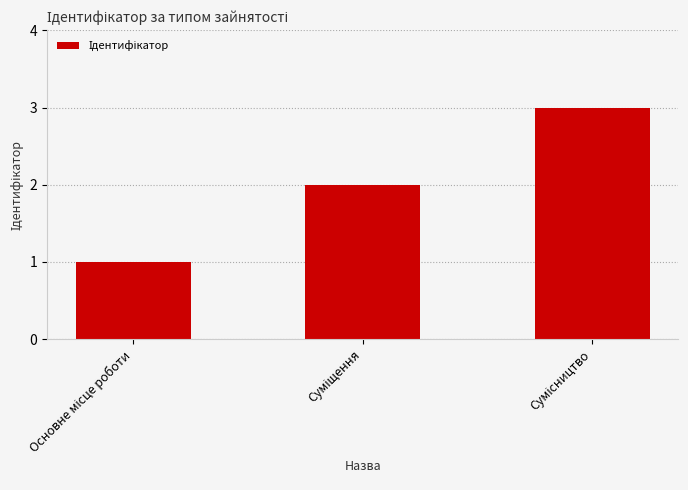

What is the greatest value displayed?

3